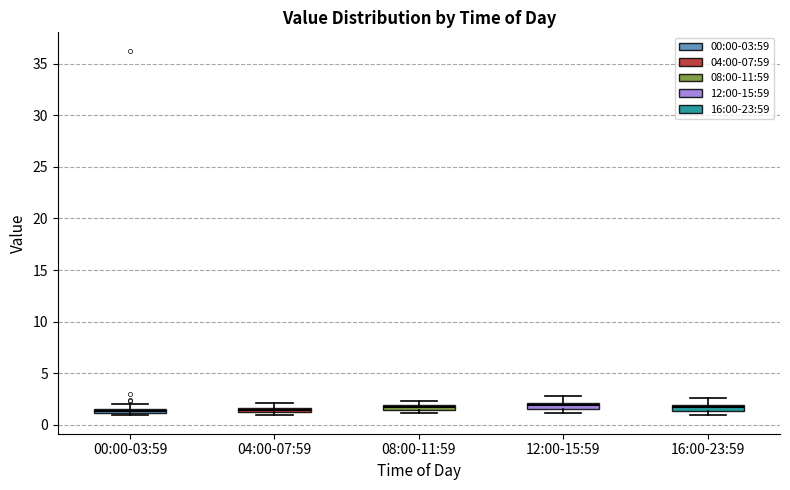

Where is the lower edge of the box for 08:00-11:59 on the y-axis? The values are not printed on the chart, so give them approximately, as read against the axis.

1.5